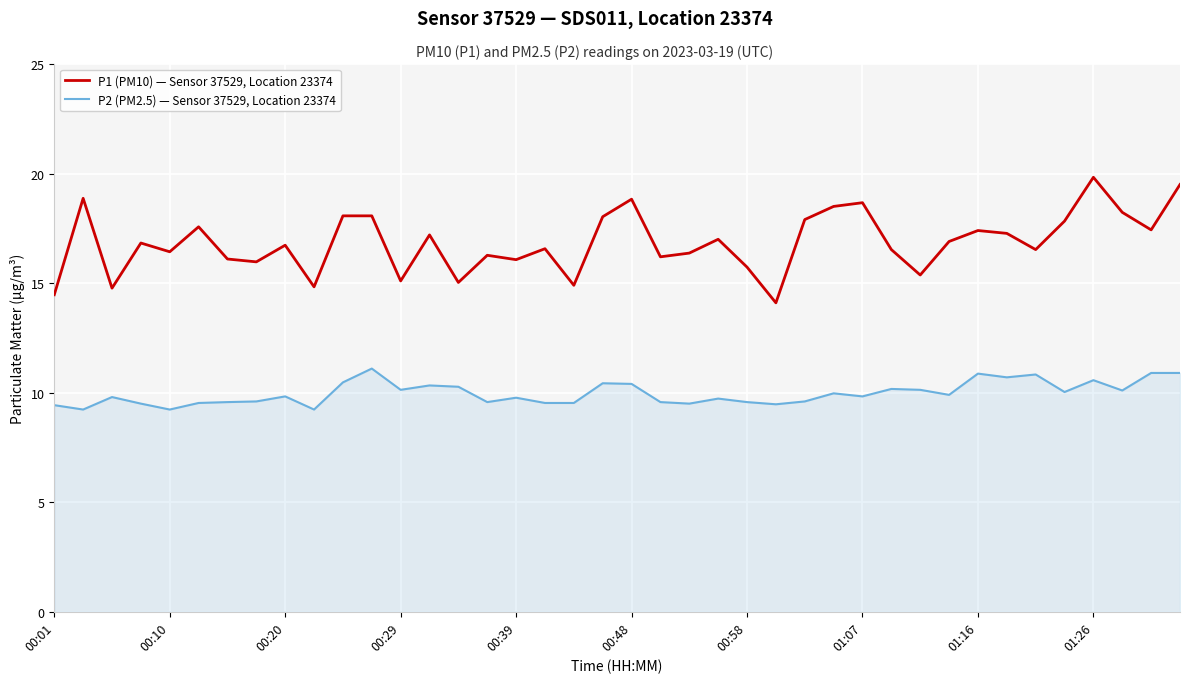

True or false: P2 (PM2.5) — Sensor 37529, Location 23374 and P1 (PM10) — Sensor 37529, Location 23374 cross at least once.

False